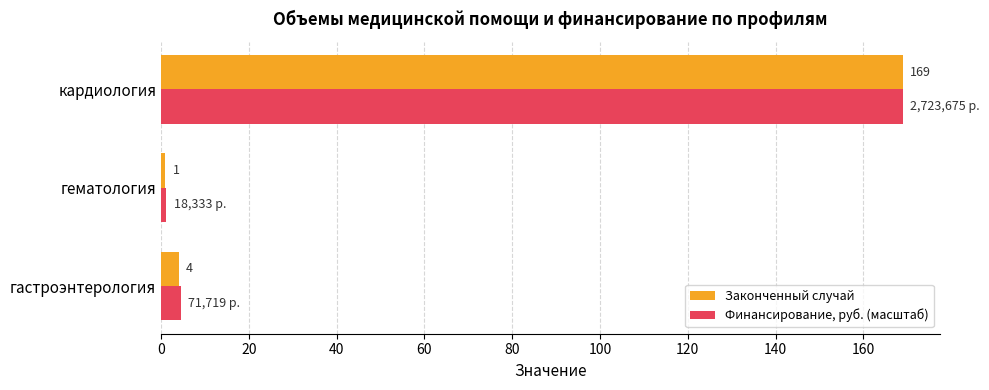

Is the value of Финансирование, руб. (масштаб) at кардиология greater than the value of Законченный случай at гастроэнтерология?

Yes